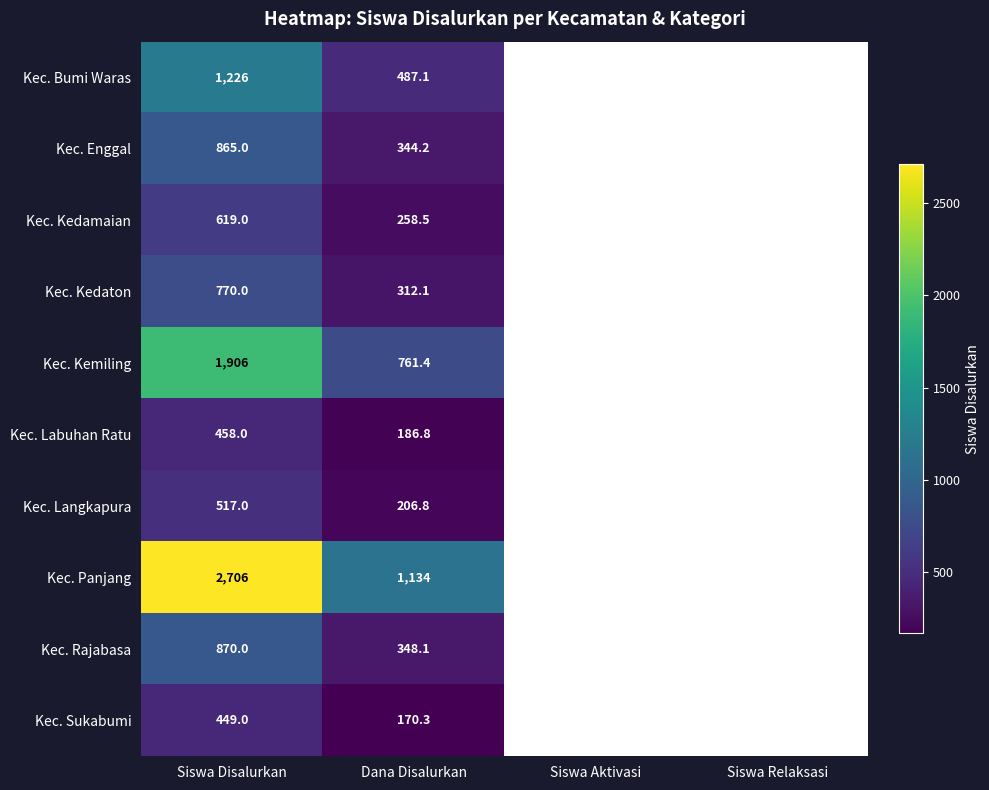

Which category has the highest value across all series?

Siswa Disalurkan